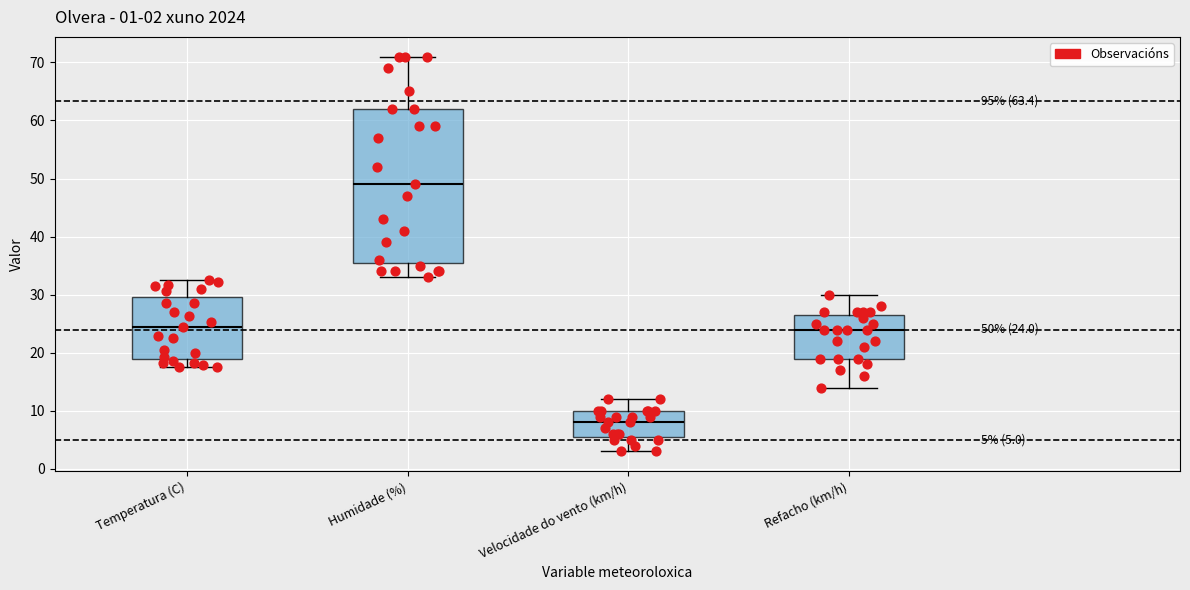

Which box is the tallest, from its lower edge to its upper edge?

Humidade (%)